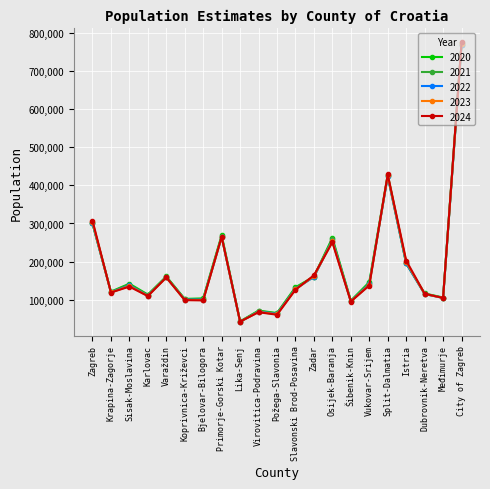

Read the 2022 value at Požega-Slavonia.

63037